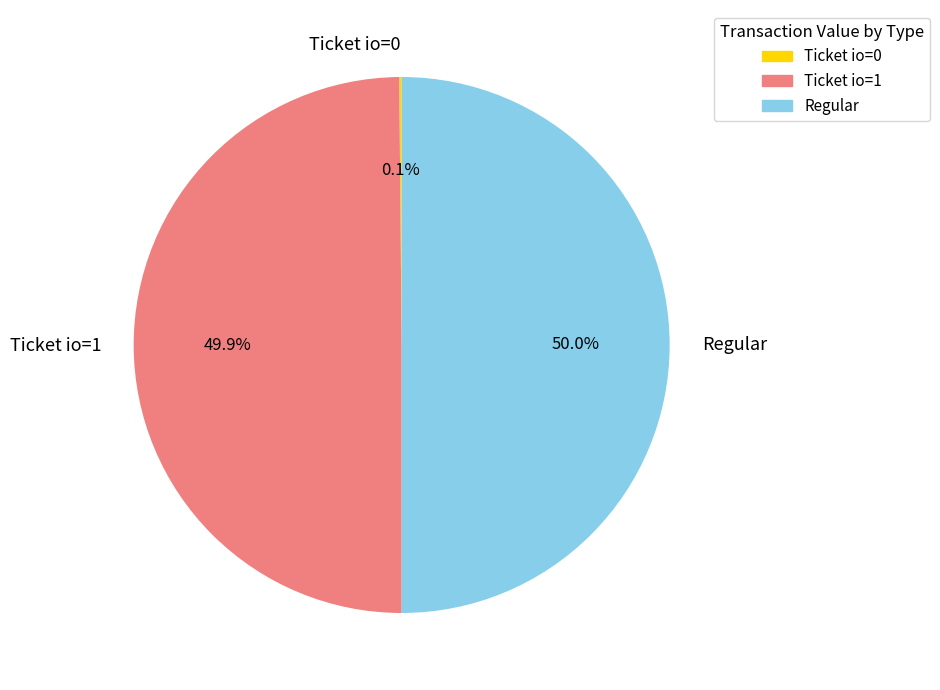

What portion of the pie excludes Ticket io=1?

50.1%